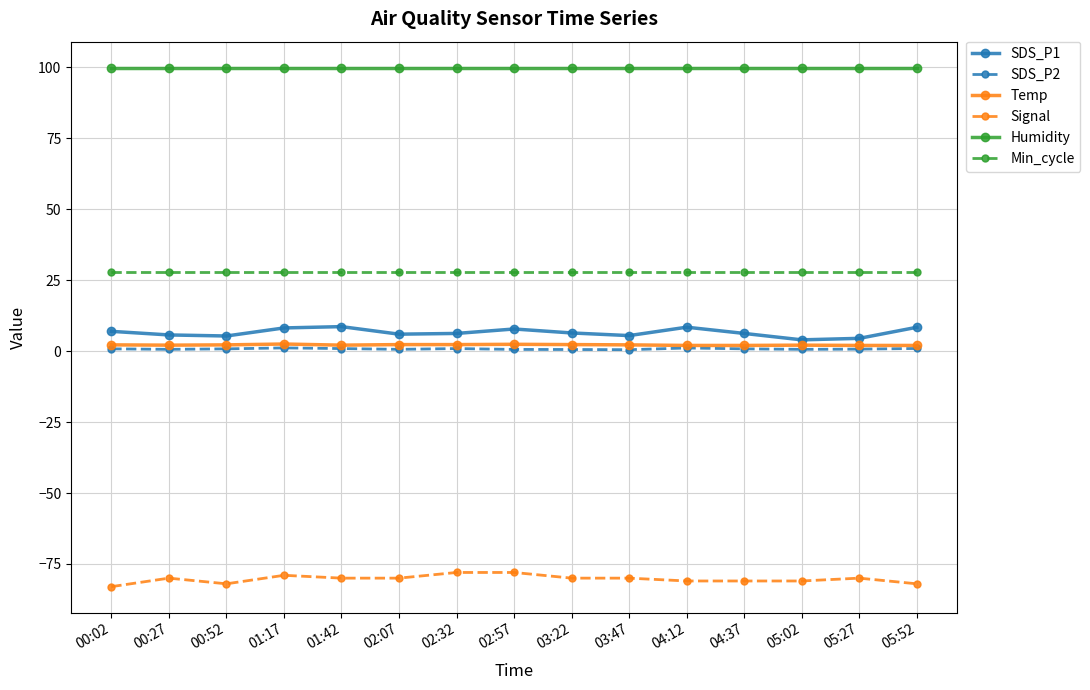

What is the label of the 7th point from the left?

02:32